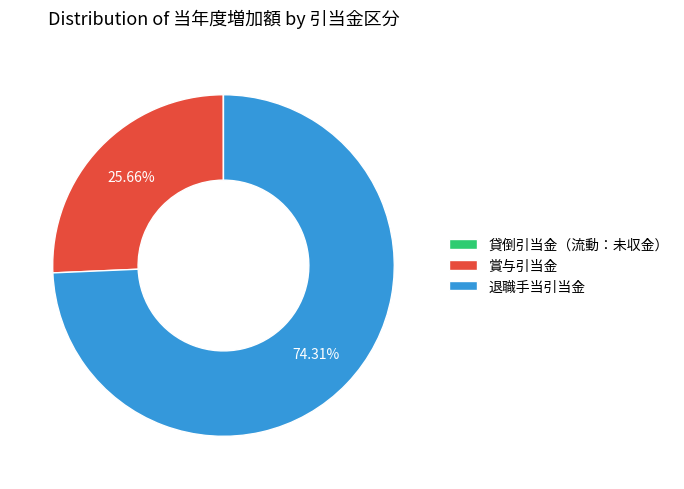

Is there a majority slice in this chart?

Yes